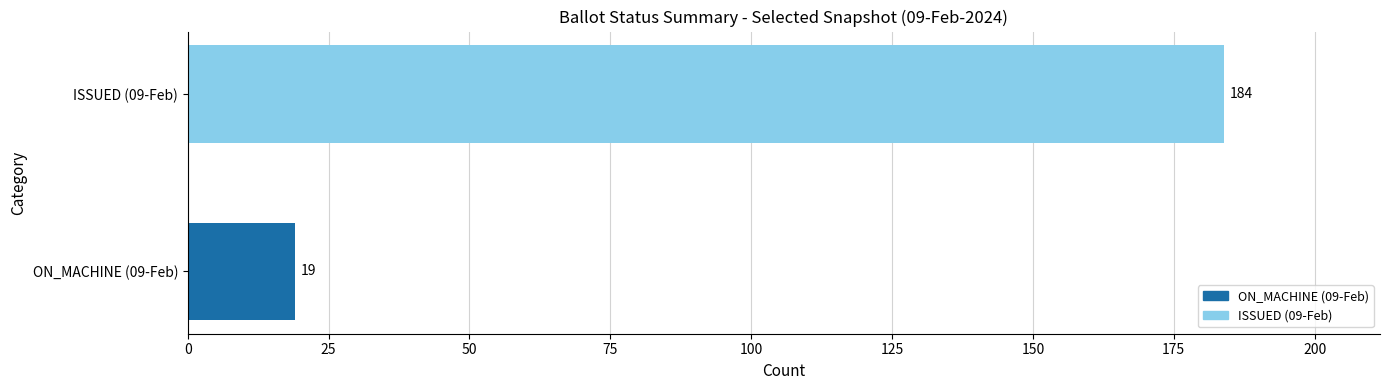

Rank the categories by value from lowest to highest.

ON_MACHINE (09-Feb), ISSUED (09-Feb)